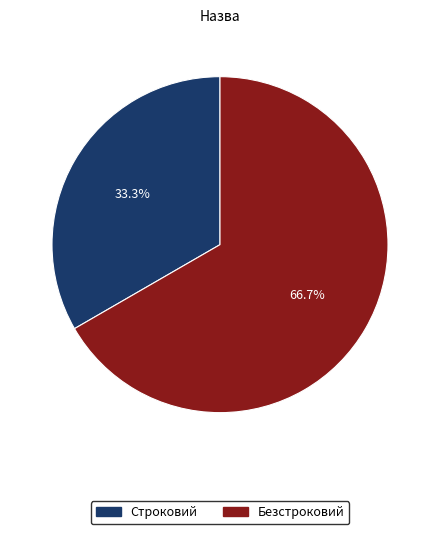

Rank the categories by value from highest to lowest.

Безстроковий, Строковий